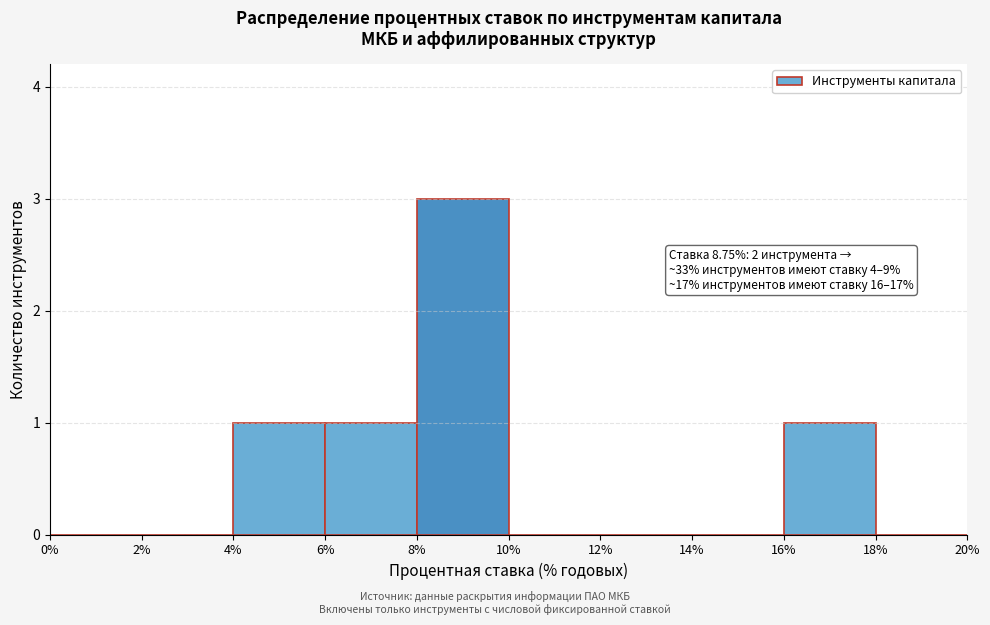

Which range on the x-axis has the tallest bar?

8% to 10%